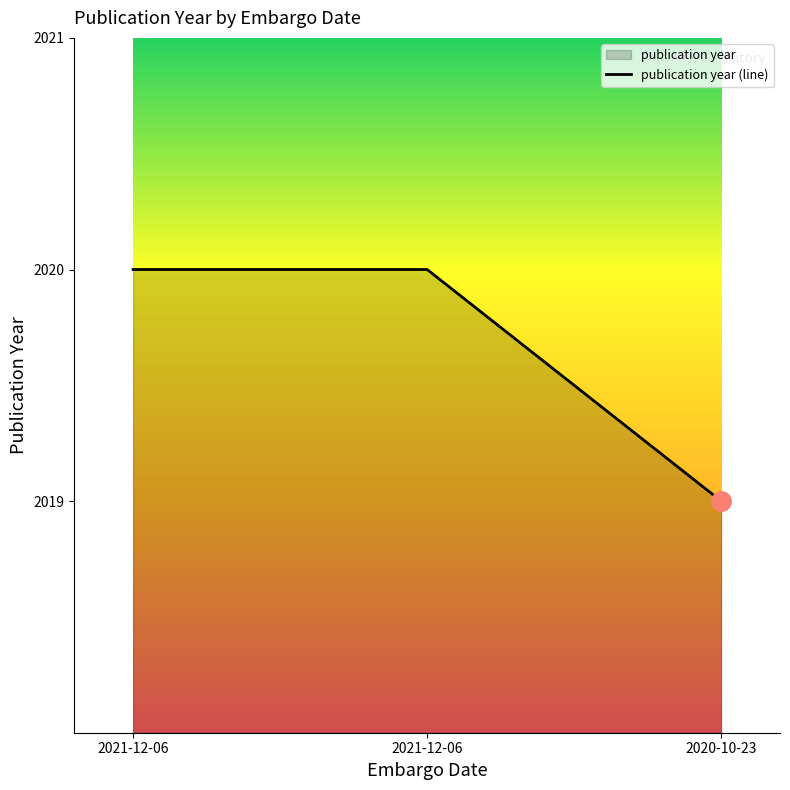

Reading right to left, what are all the values shown in this chart?

2020-10-23=2019	2021-12-06=2020	2021-12-06=2020